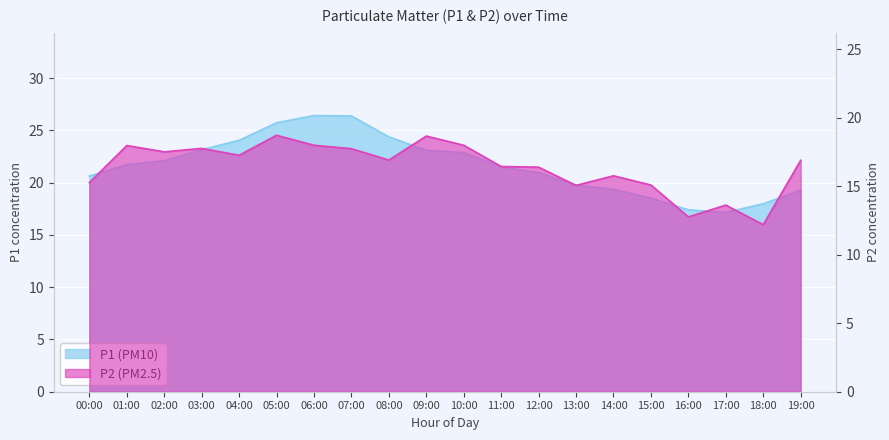

Rank the series by their average value, from lowest to highest.

P2, P1